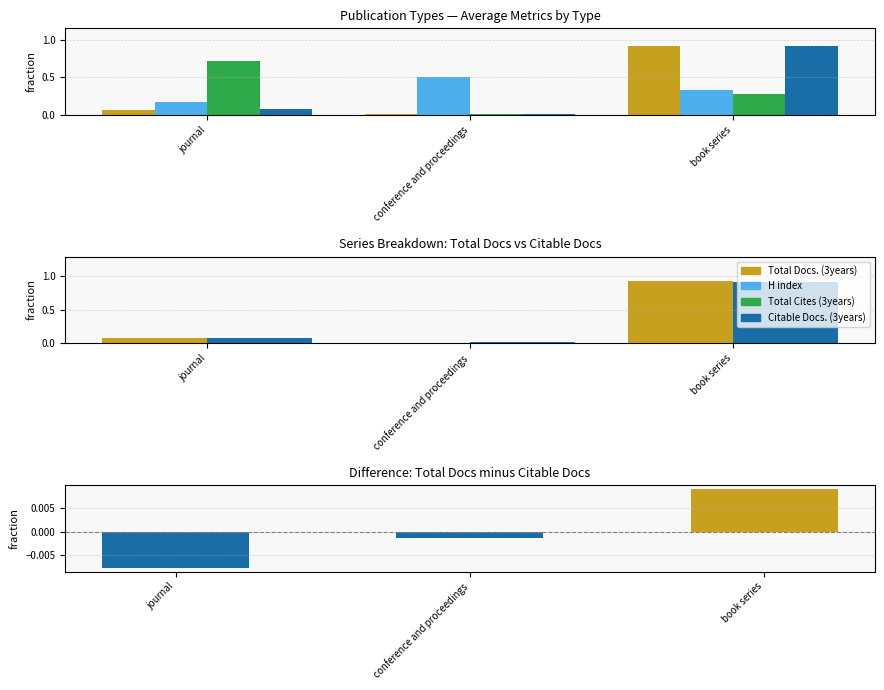

Reading right to left, transcribe all the data shown in this chart.

Total Docs. (3years): 0.9	0.0	0.1
H index: 0.3	0.5	0.2
Total Cites (3years): 0.3	0.0	0.7
Citable Docs. (3years): 0.9	0.0	0.1
Diff: Total - Citable Docs: 0.0	-0.0	-0.0